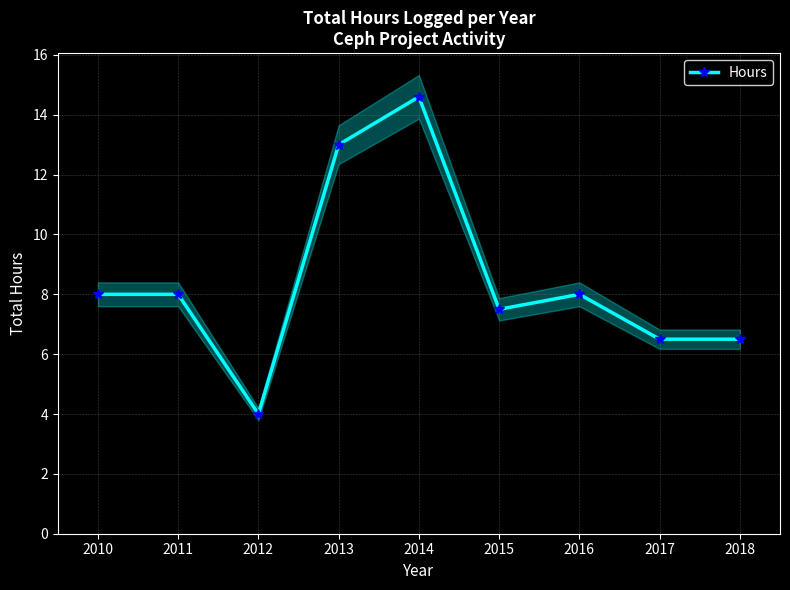

The Hours series shows 2.5 at 2012. True or false?

False